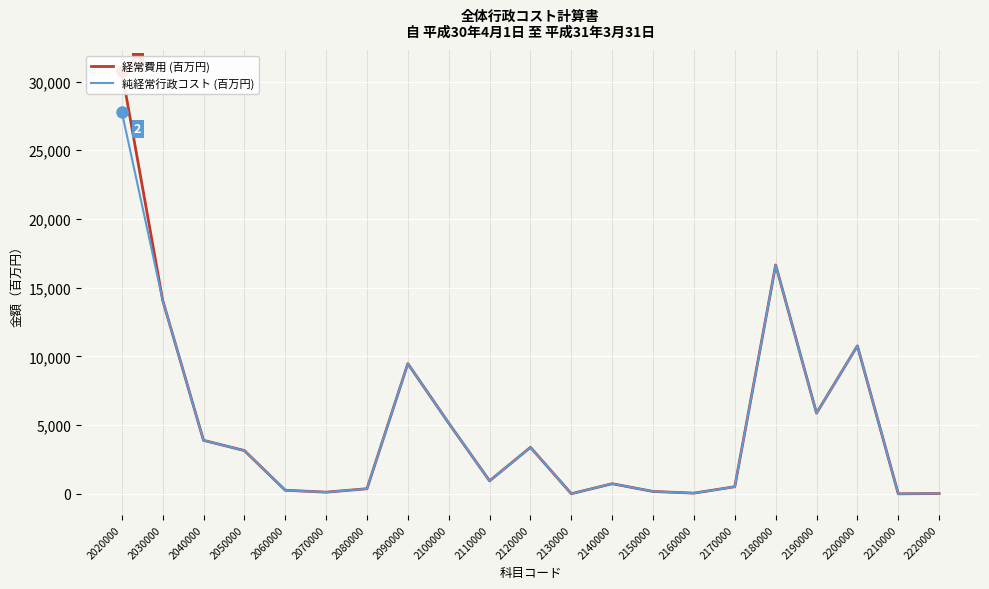

What is the total value across all series at 2110000?

1884